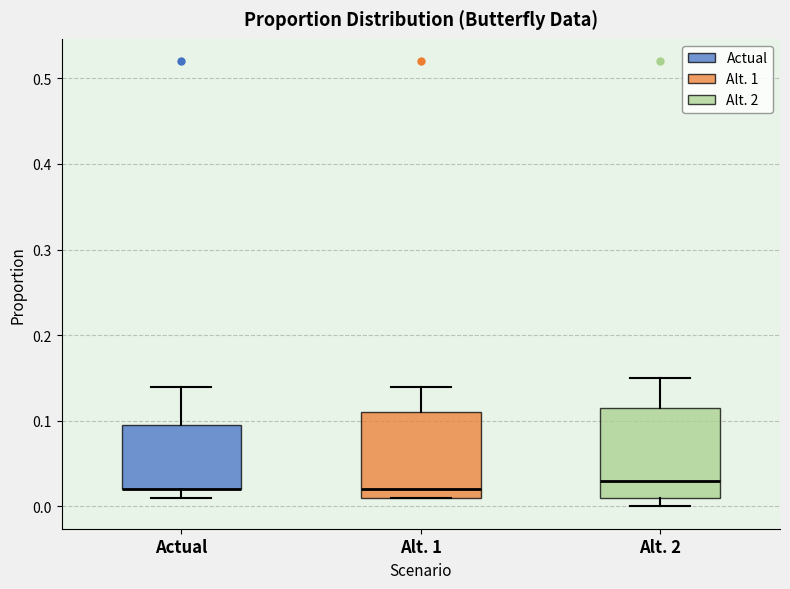

Reading left to right, transcribe this box plot: for each box, give where its median line is, the range the box spans, and where its two whiskers end, as read against the y-axis. The values are not printed on the chart, so give them approximately, as read against the axis.

Actual: median 0.02 (drawn on the box's lower edge), box 0.02 to 0.10, whiskers 0.01 to 0.14
Alt. 1: median 0.02, box 0.01 to 0.11, whiskers 0.01 to 0.14
Alt. 2: median 0.03, box 0.01 to 0.12, whiskers 0.00 to 0.15